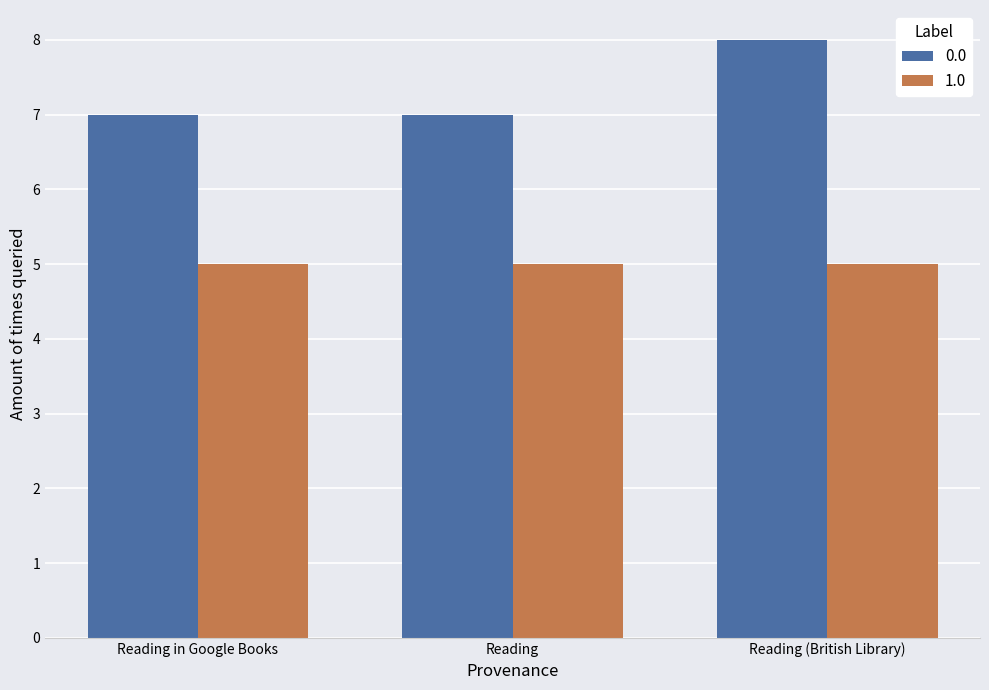

At Reading in Google Books, list the series in order from largest to smallest.

0.0, 1.0